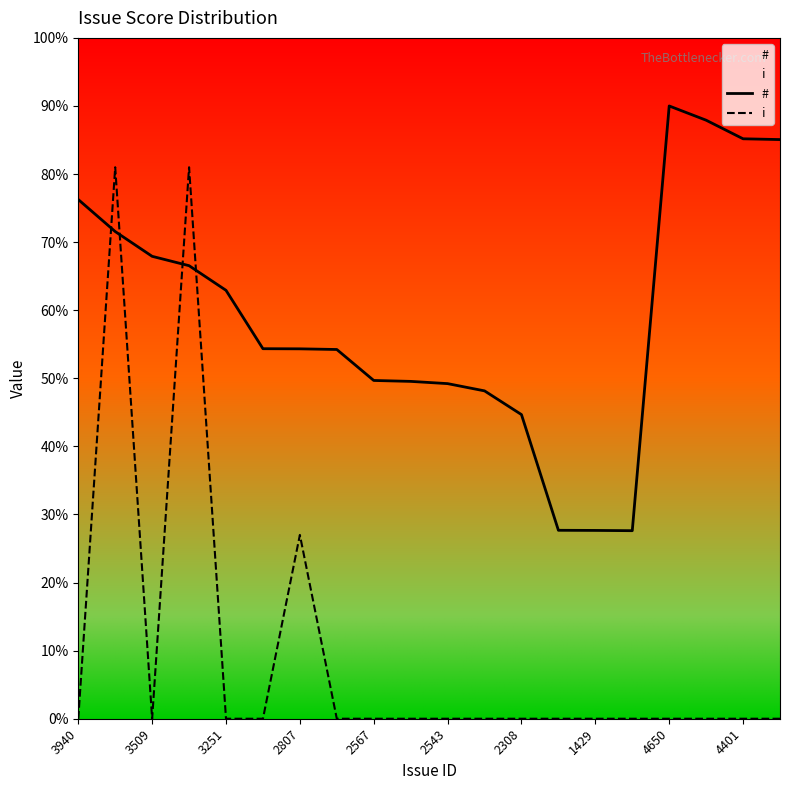

Does the chart display data point markers on the line(s)?

No